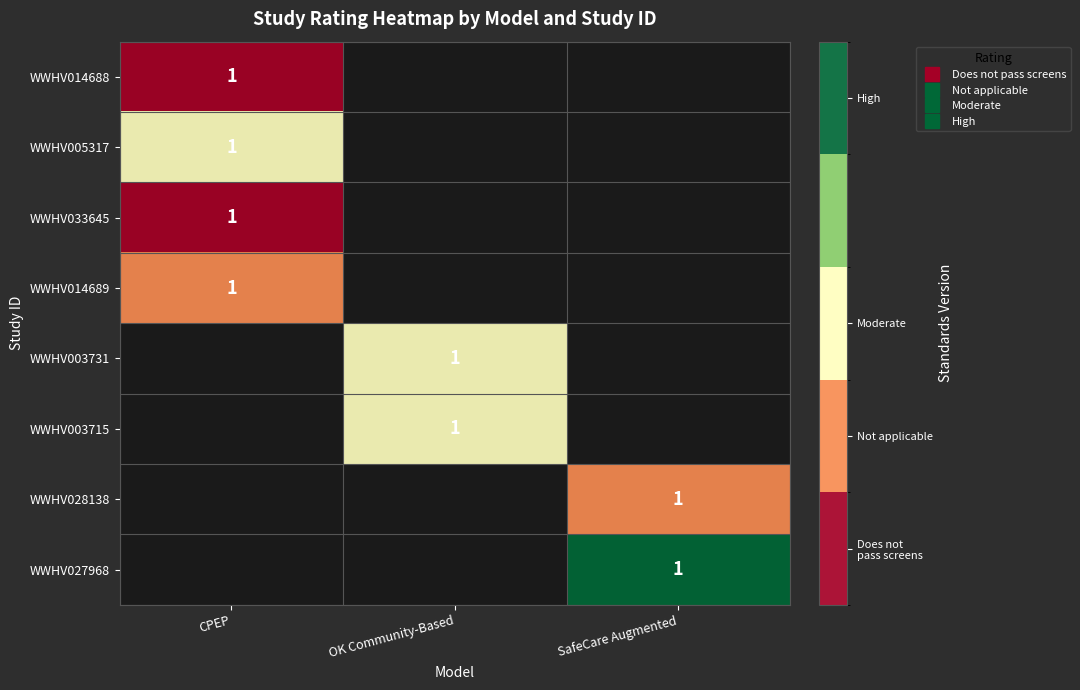

List the labels in order of WWHV014689 value, largest first.

CPEP, OK Community-Based, SafeCare Augmented